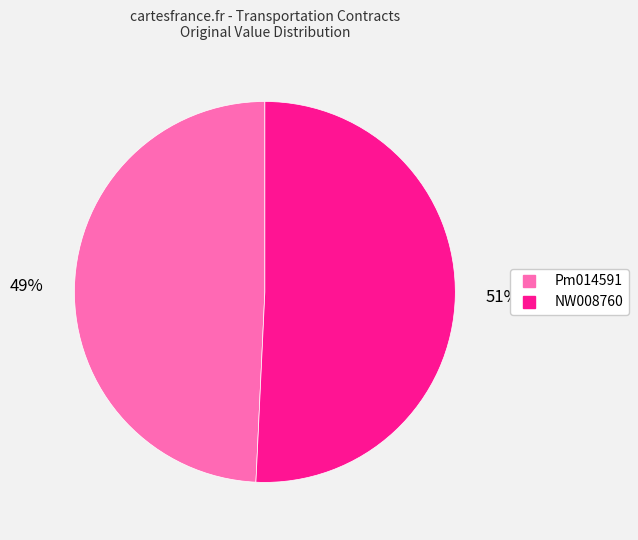

Rank the categories by value from lowest to highest.

Pm014591, NW008760